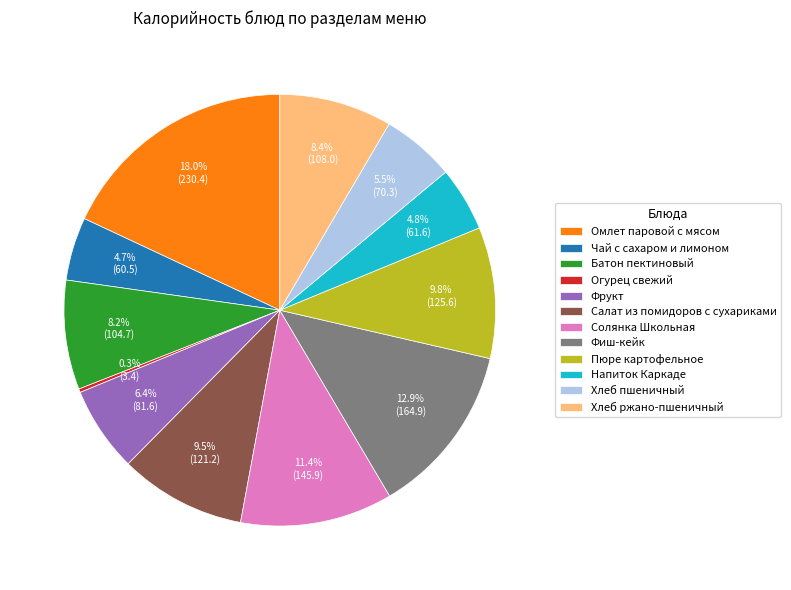

What is the largest slice in the pie chart?

Омлет паровой с мясом